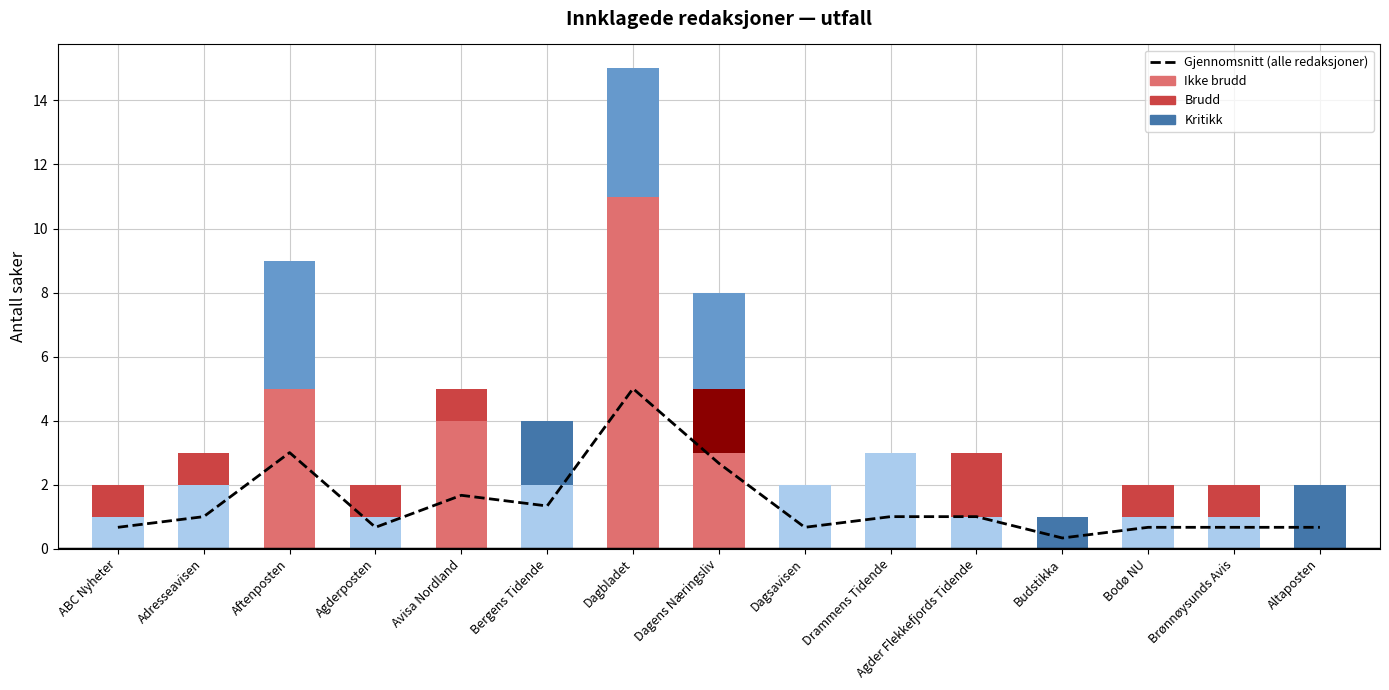

What is the label of the 1st bar from the left?

ABC Nyheter